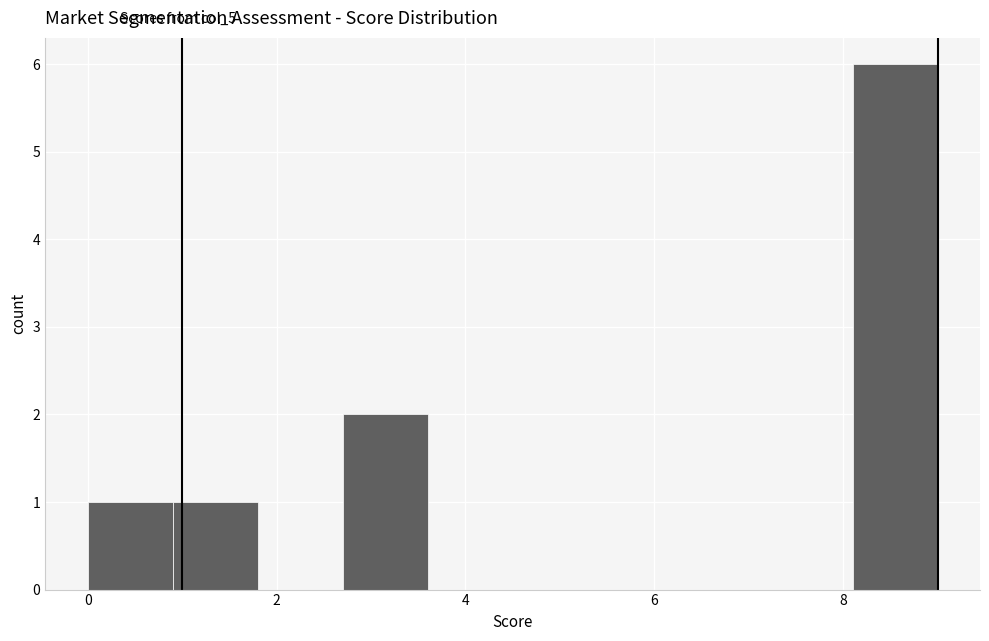

What is the height of the bar covering 8.1 to 9.0 on the x-axis? Neither the bar edges nor the heights are printed on the chart, so give them approximately, as read against the axes.

6